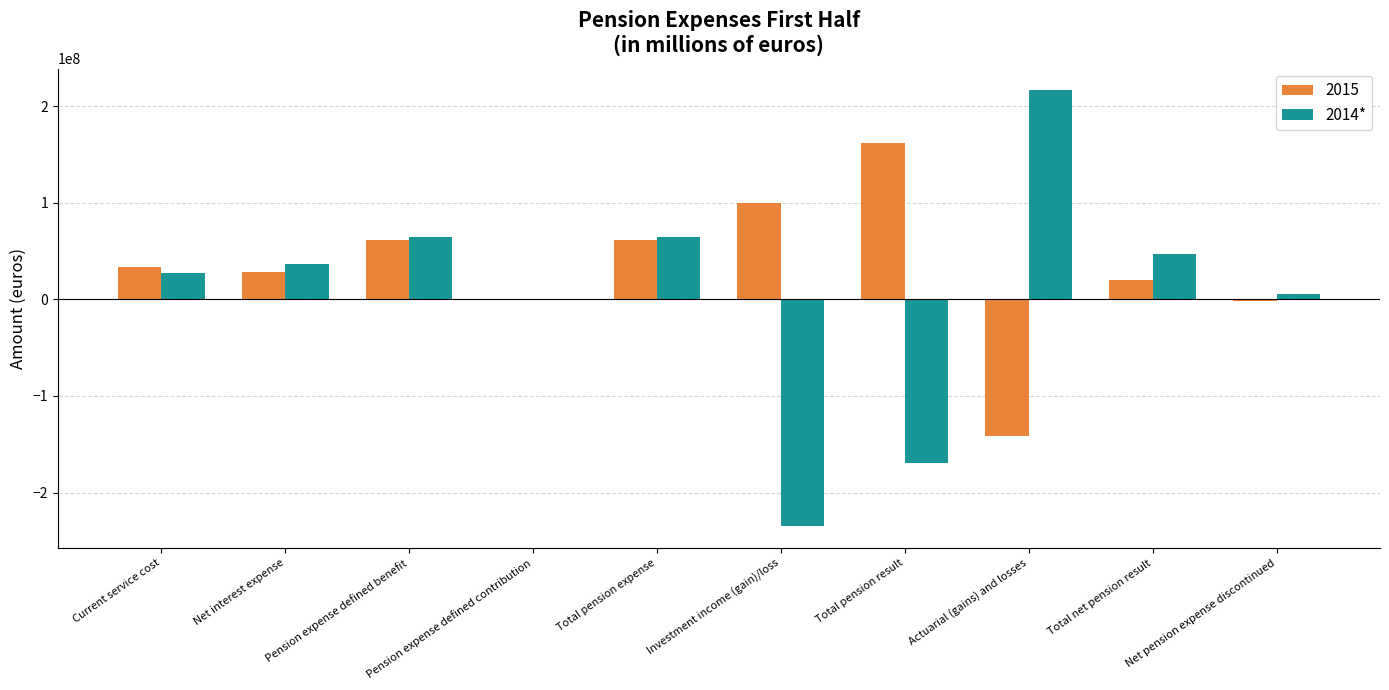

The 2015 series shows 161659916 at Total pension result. True or false?

True